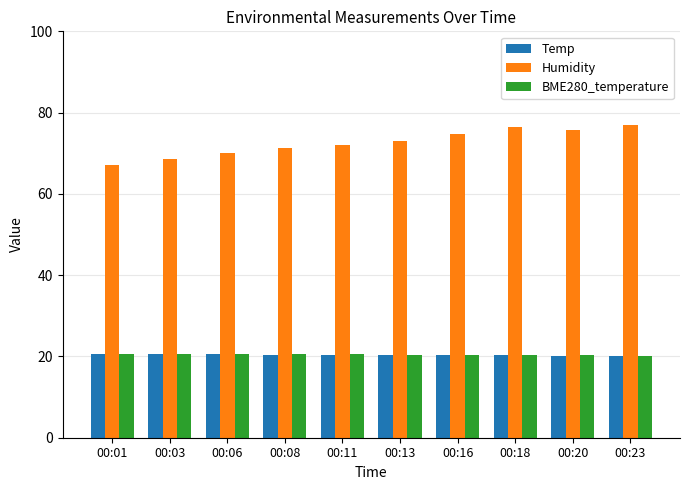

What are all the series names shown in the legend?

Temp, Humidity, BME280_temperature